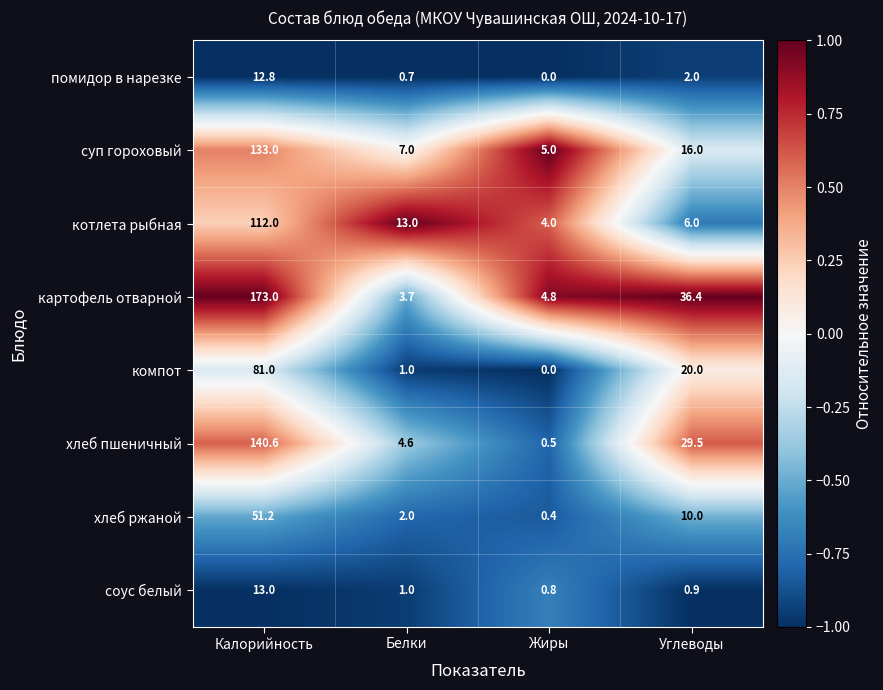

Which category has the lowest value across all series?

Жиры